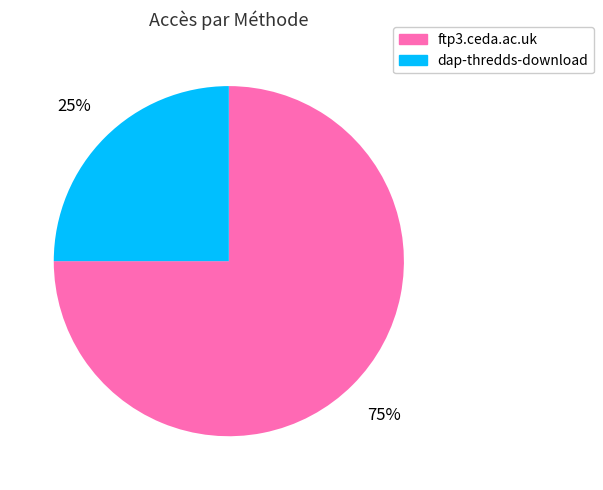

Which category has the smallest portion of the pie?

dap-thredds-download